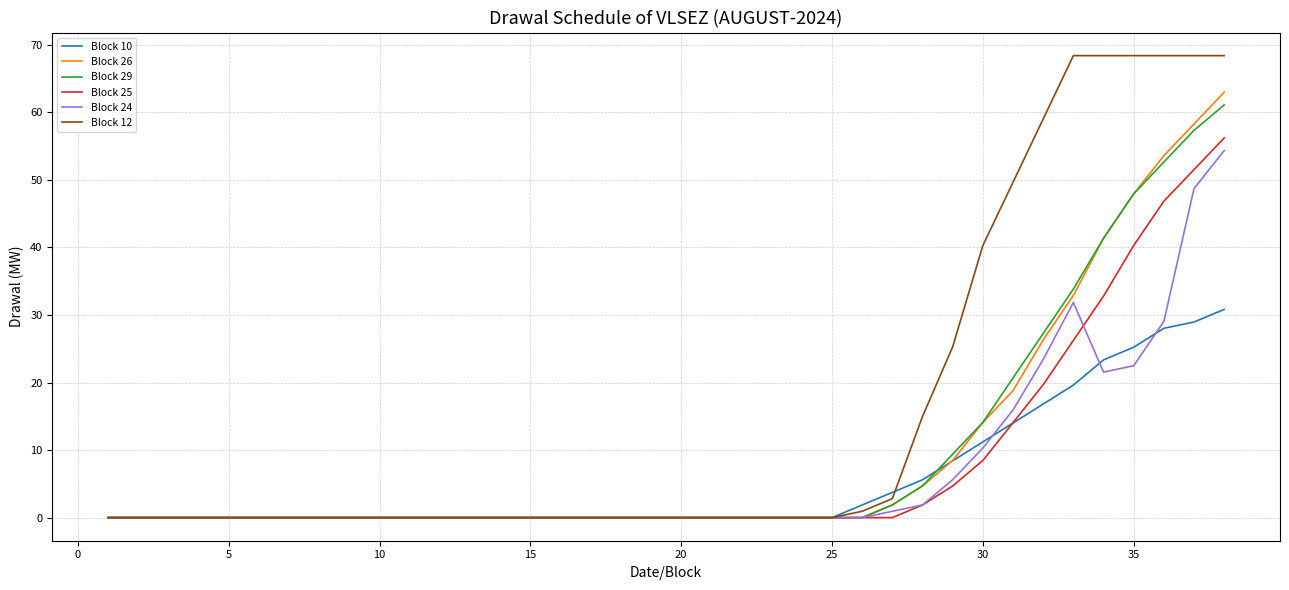

Which series has the largest total across all categories?

Block 12